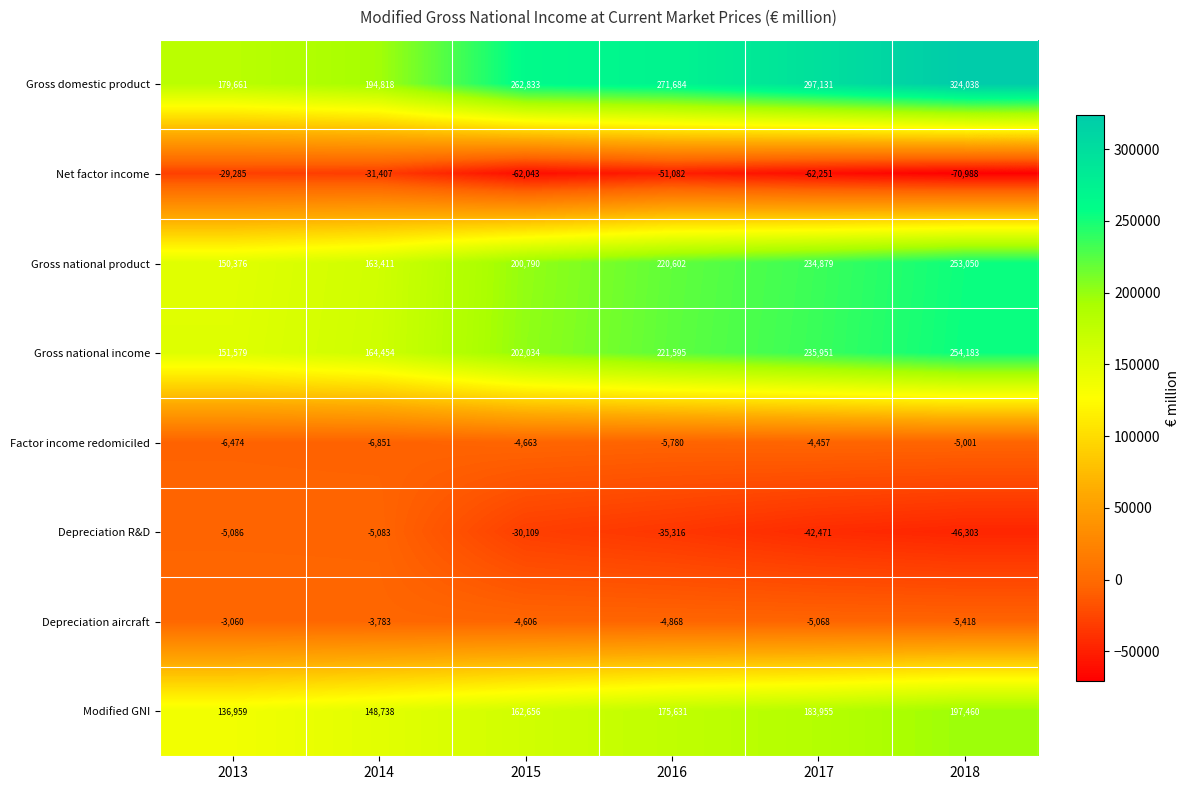

What is the smallest value displayed?

-70988